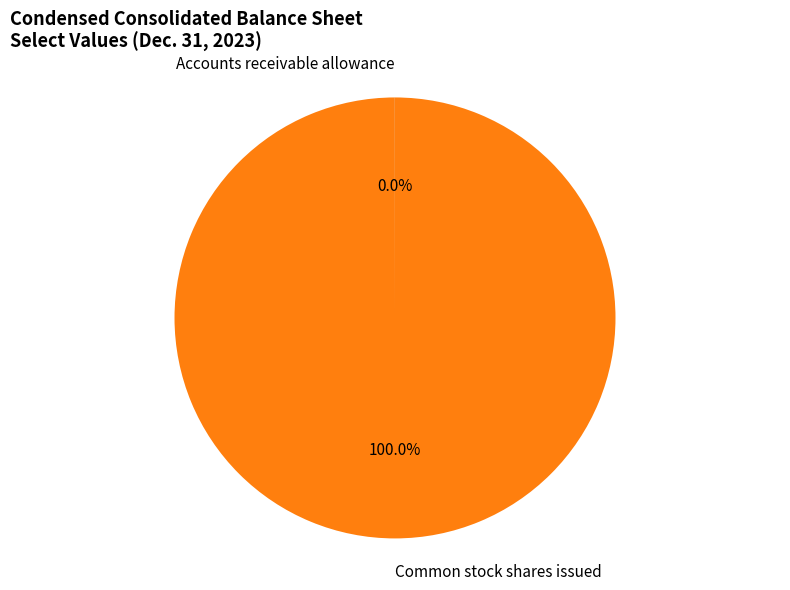

Is there any slice that represents more than half of the pie?

Yes